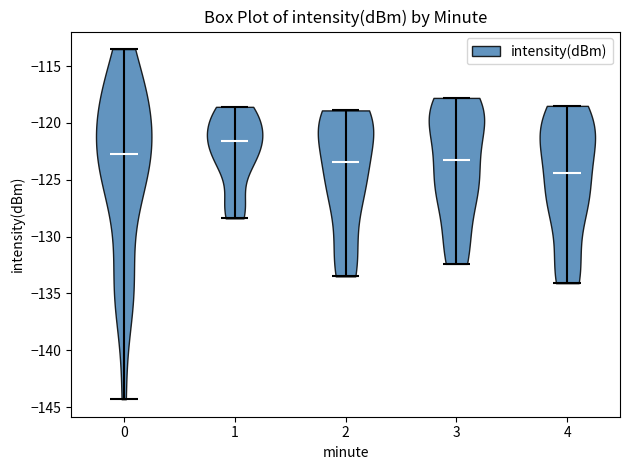

What is the lowest point the violin at x = 1 reaches on the y-axis? The values are not printed on the chart, so give them approximately, as read against the axis.

-128.5